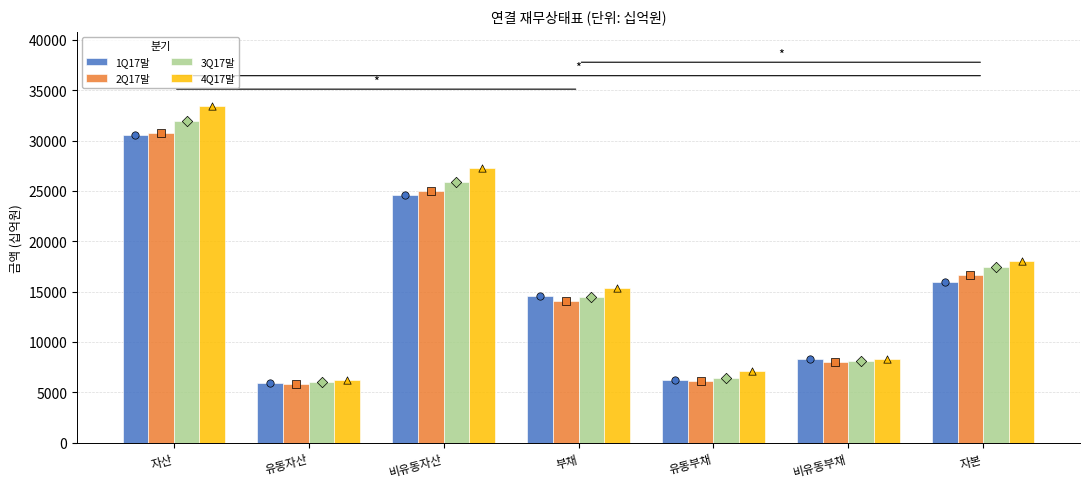

At how many categories does at least one series exceed 26341?

2